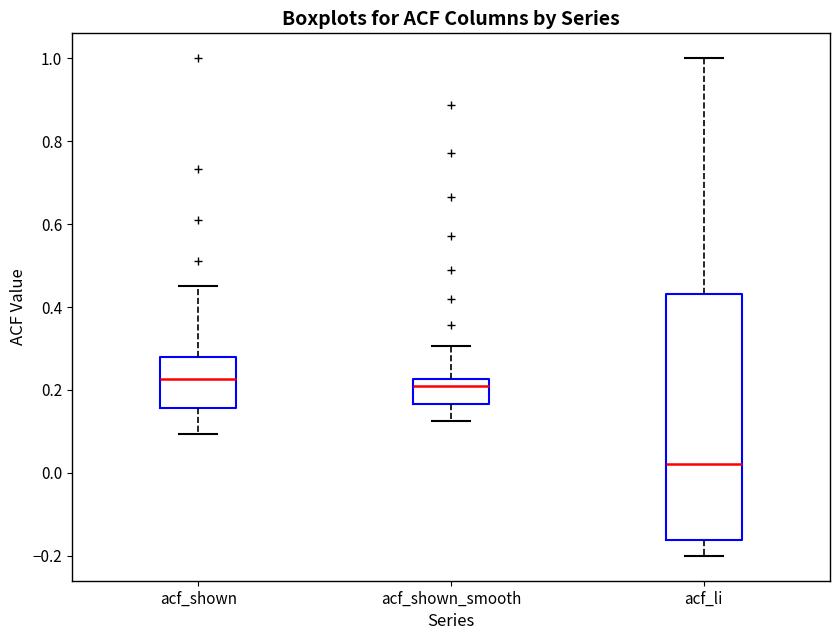

Where is the upper edge of the box for acf_li on the y-axis? The values are not printed on the chart, so give them approximately, as read against the axis.

0.44